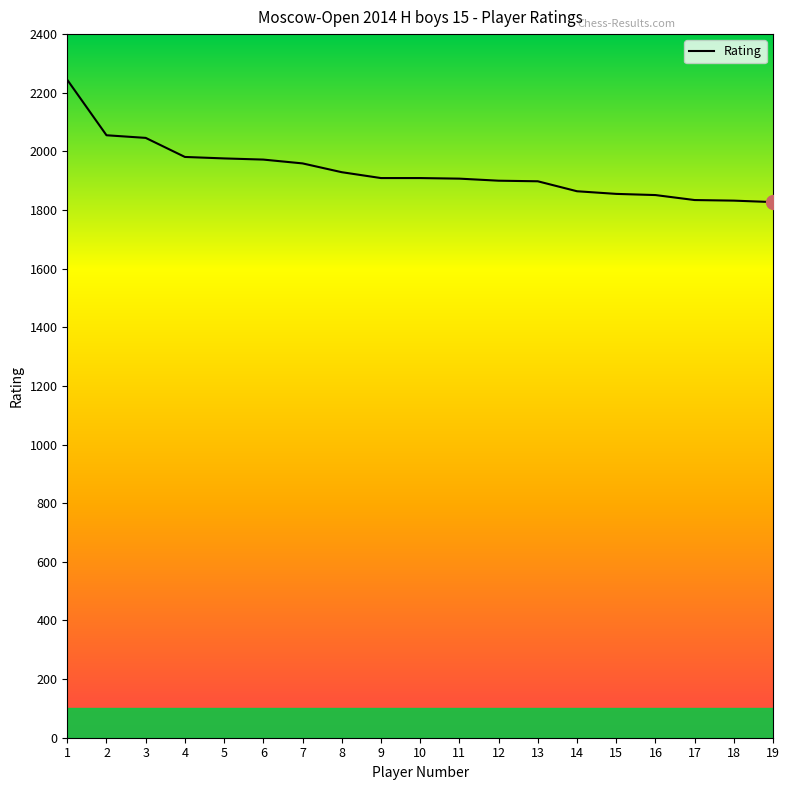

Is it true that the value at 5 is 1976?

True